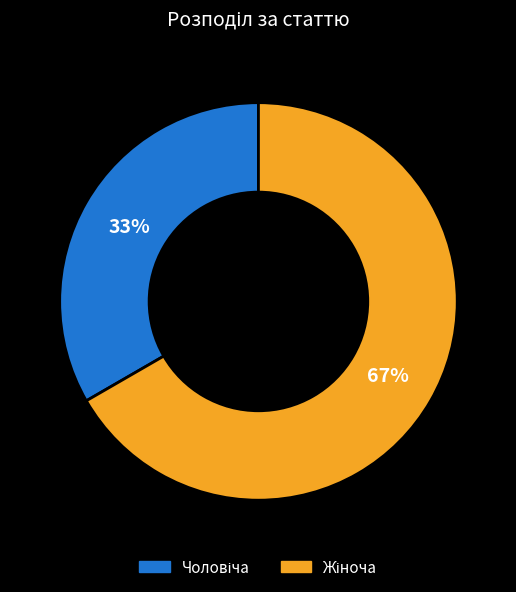

How many segments does this pie chart have?

2